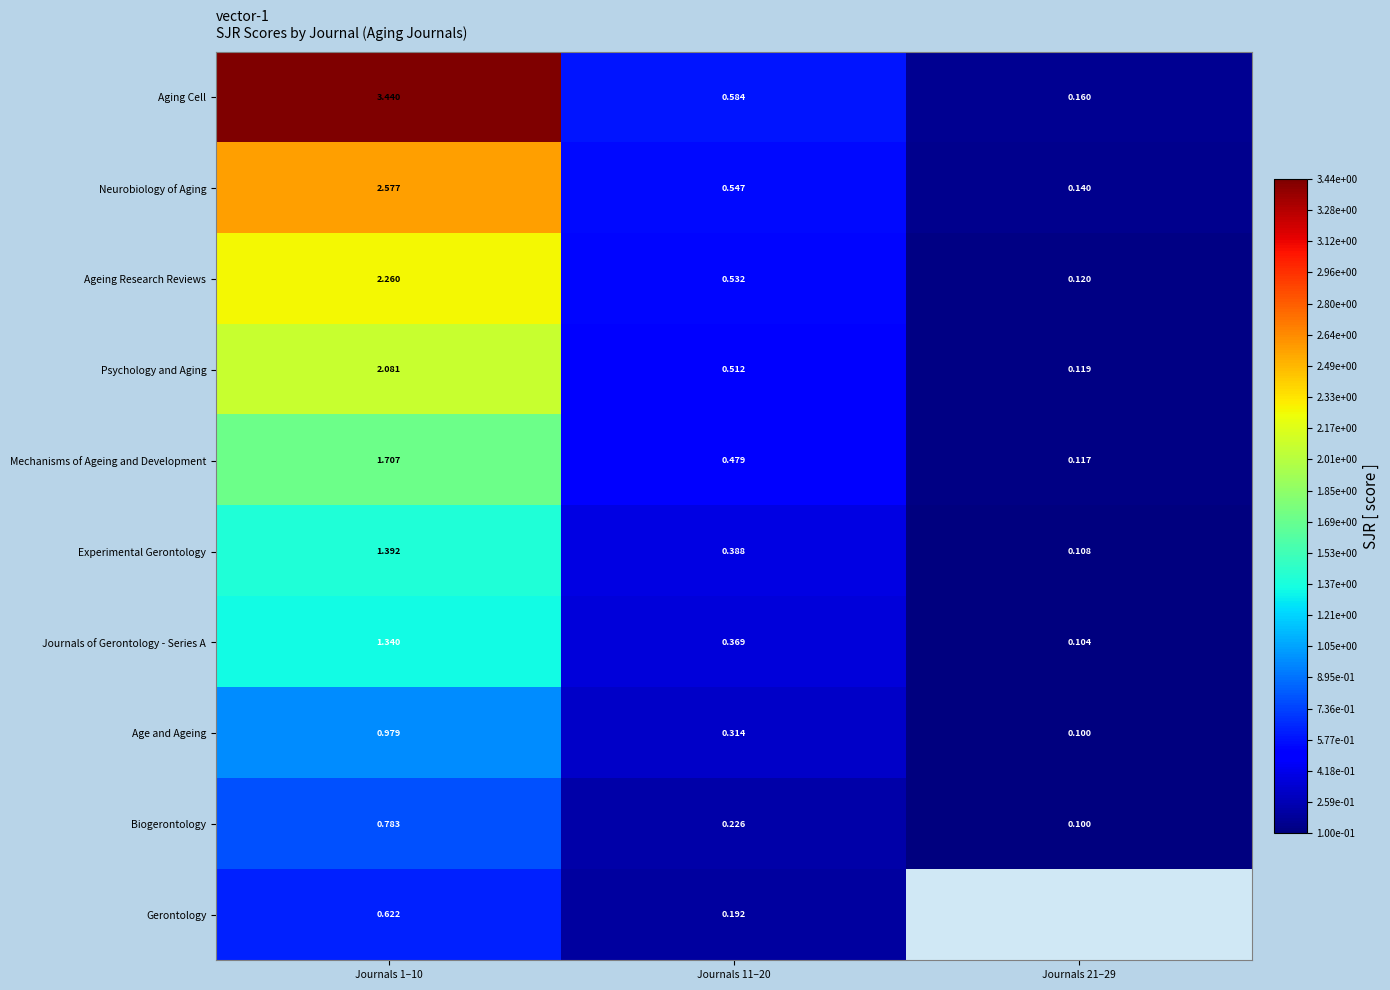

At how many categories does at least one series exceed 1?

1